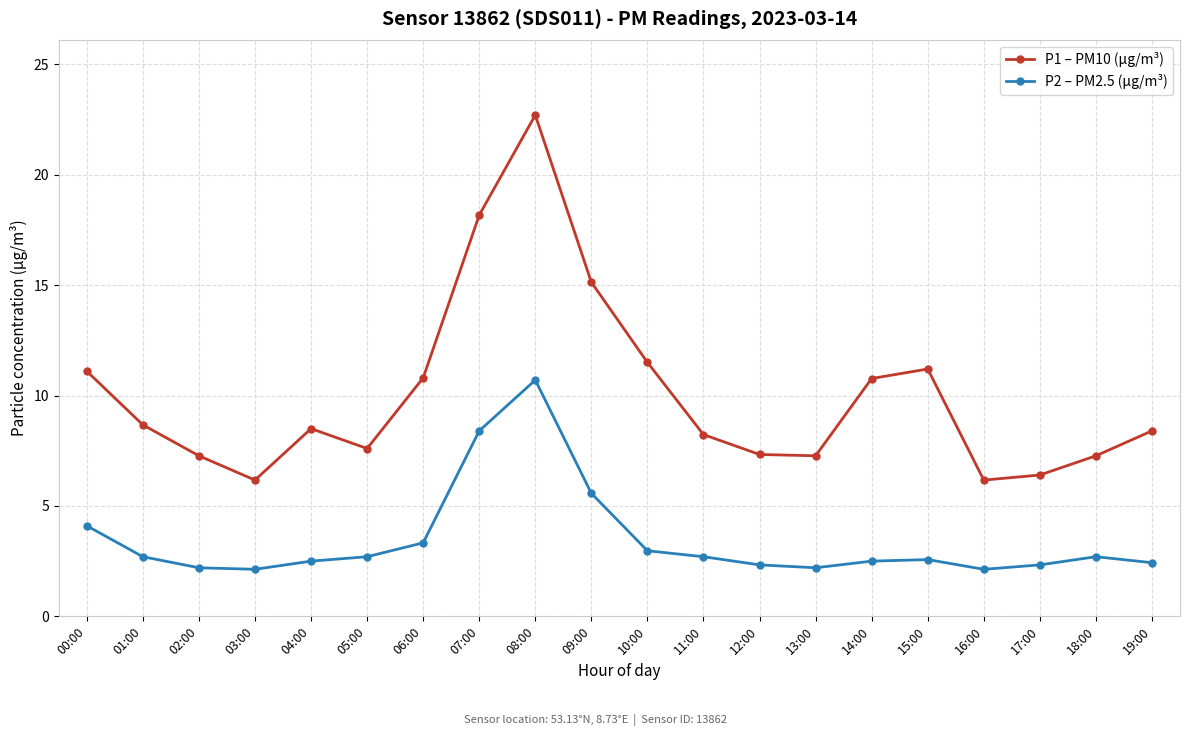

True or false: P1 – PM10 (µg/m³) and P2 – PM2.5 (µg/m³) intersect in this chart.

False